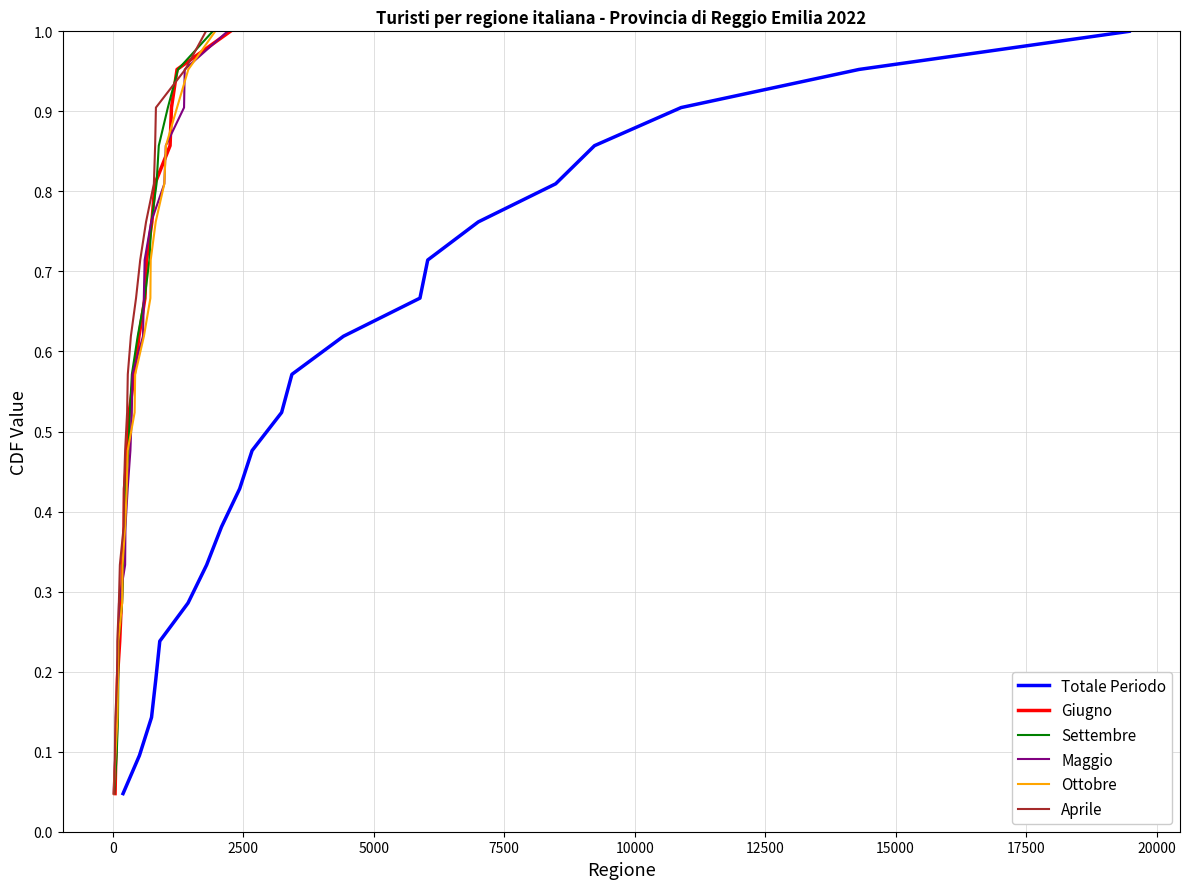

What is the value of the Maggio point at the 18th from the left?

0.9